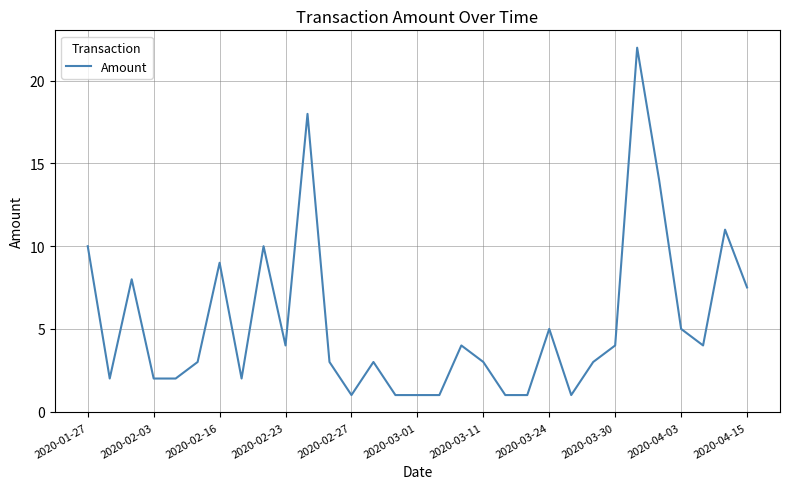

What is the smallest value displayed?

1.0